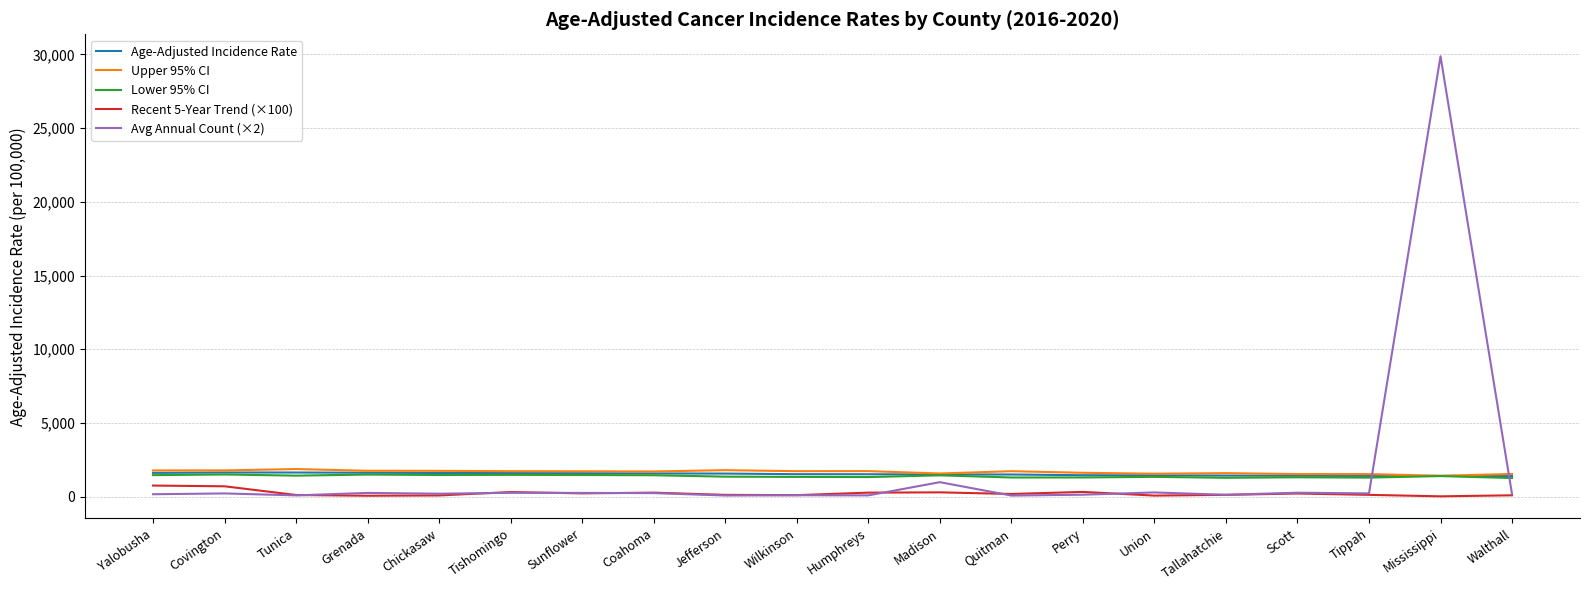

True or false: Lower 95% CI and Recent 5-Year Trend (×100) cross at least once.

False